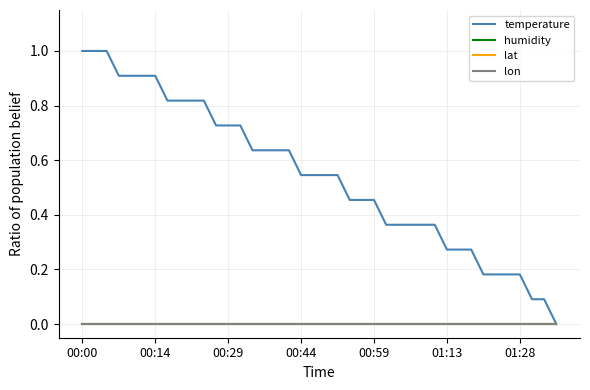

How many lines are shown in the chart?

4